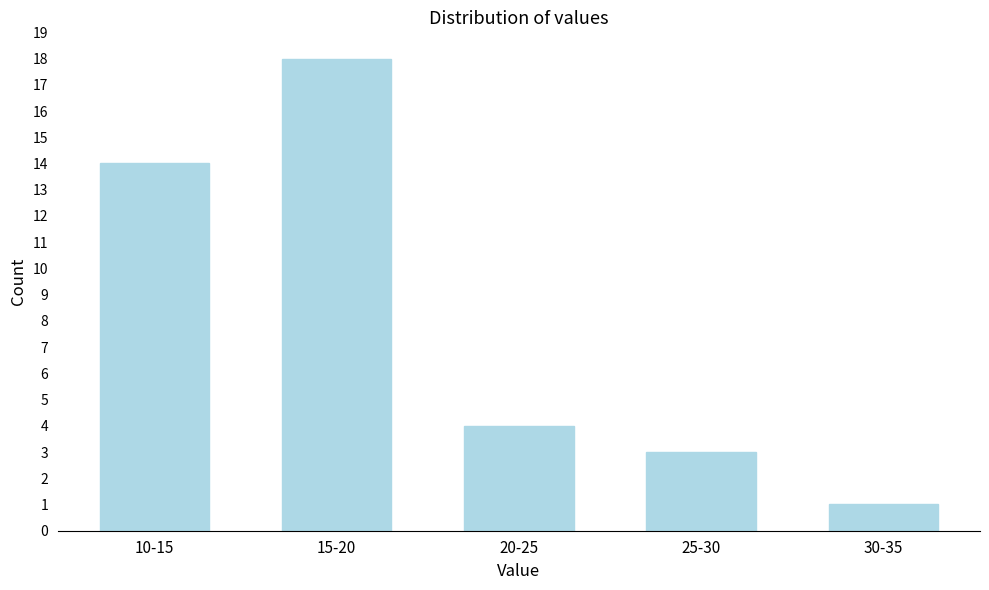

Reading left to right, what are all the values shown in this chart?

10-15=14	15-20=18	20-25=4	25-30=3	30-35=1